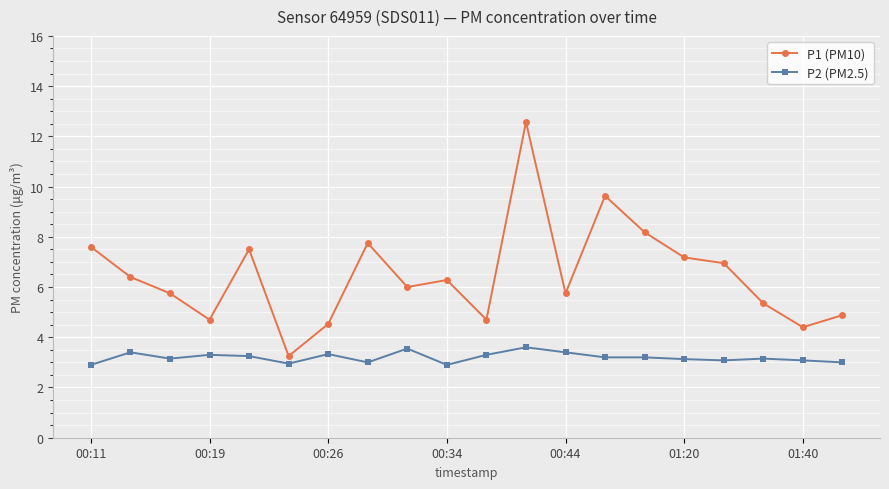

True or false: P2 (PM2.5) and P1 (PM10) cross at least once.

False